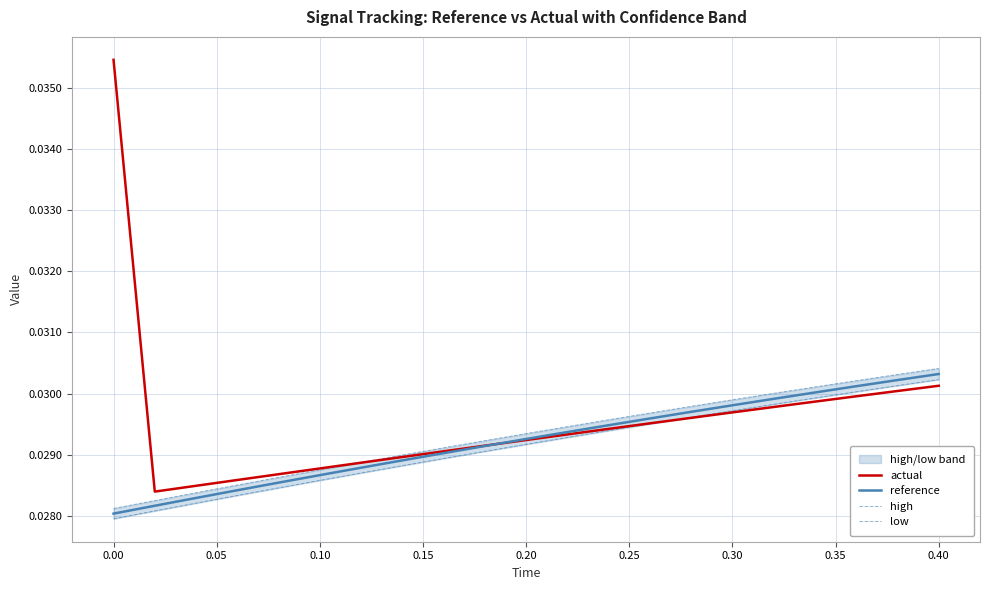

Rank the series by their average value, from lowest to highest.

low, reference, high, actual